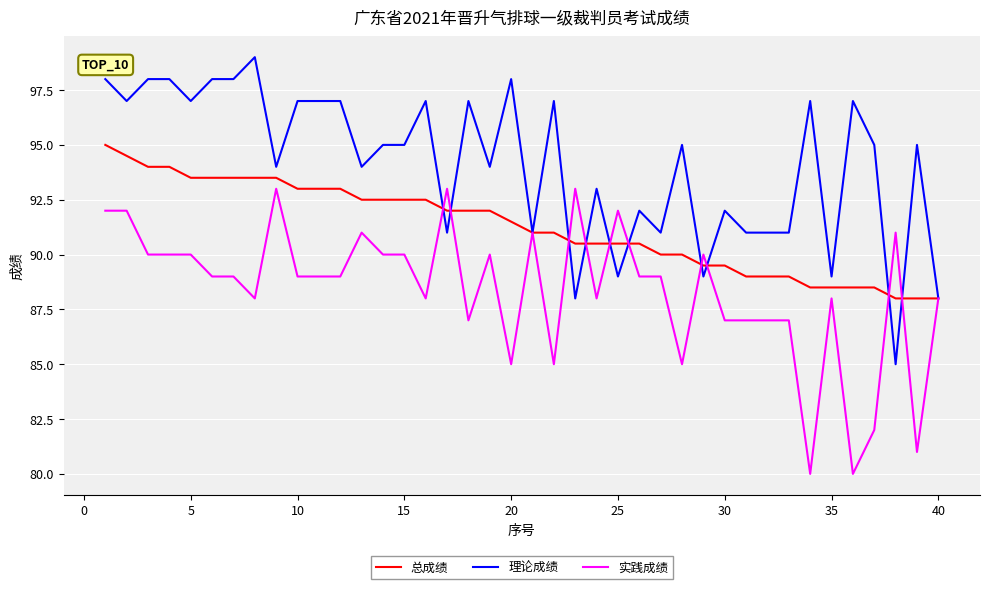

What is the lowest value of the 实践成绩 series?

80.0